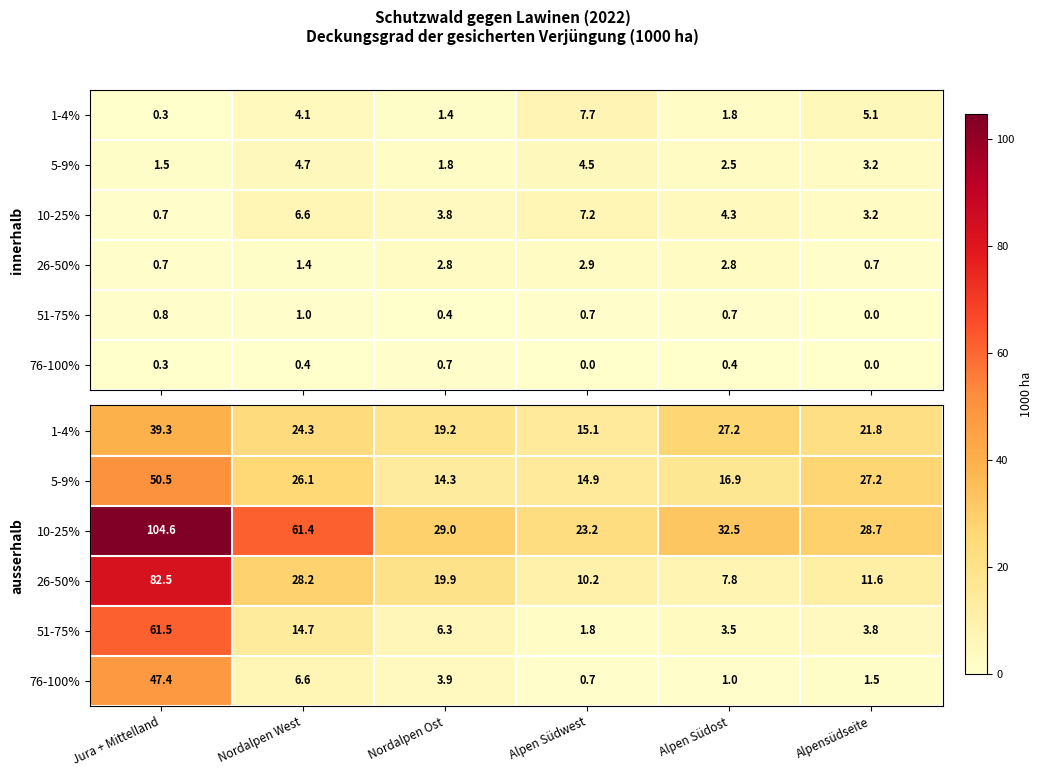

At Alpen Südwest, list the series in order from smallest to largest.

76-100%, 51-75%, 26-50%, 5-9%, 1-4%, 10-25%